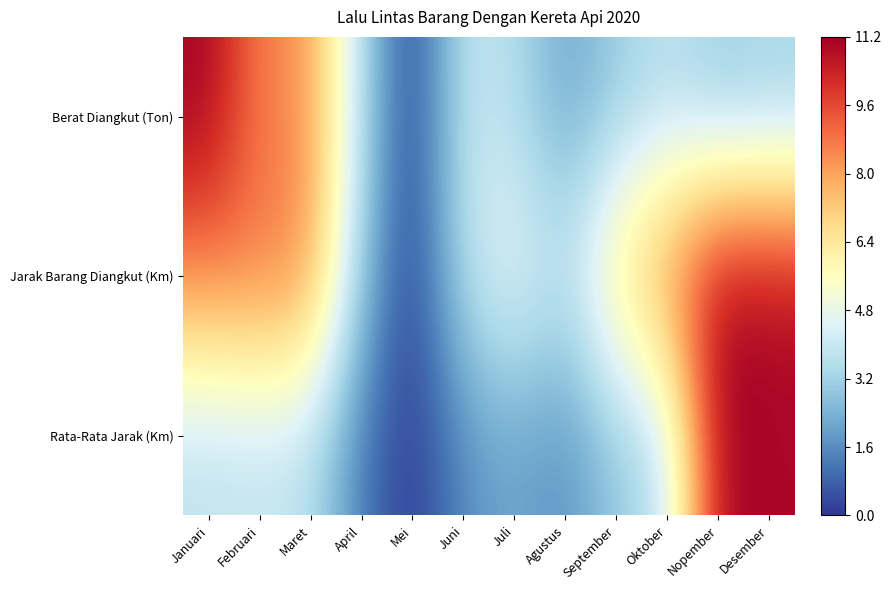

Reading left to right, transcribe all the data shown in this chart.

Berat Diangkut (Ton): Januari=11.2	Februari=8.5	Maret=8.3	April=3.5	Mei=0.0	Juni=4.0	Juli=3.6	Agustus=2.1	September=3.0	Oktober=3.6	Nopember=2.9	Desember=3.2
Jarak Barang Diangkut (Km): Januari=8.6	Februari=8.9	Maret=8.5	April=2.9	Mei=0.0	Juni=3.8	Juli=4.9	Agustus=3.8	September=6.8	Oktober=8.6	Nopember=11.2	Desember=10.9
Rata-Rata Jarak (Km): Januari=3.7	Februari=3.8	Maret=3.7	April=1.2	Mei=0.0	Juni=1.6	Juli=2.1	Agustus=1.6	September=2.9	Oktober=3.7	Nopember=11.2	Desember=11.0